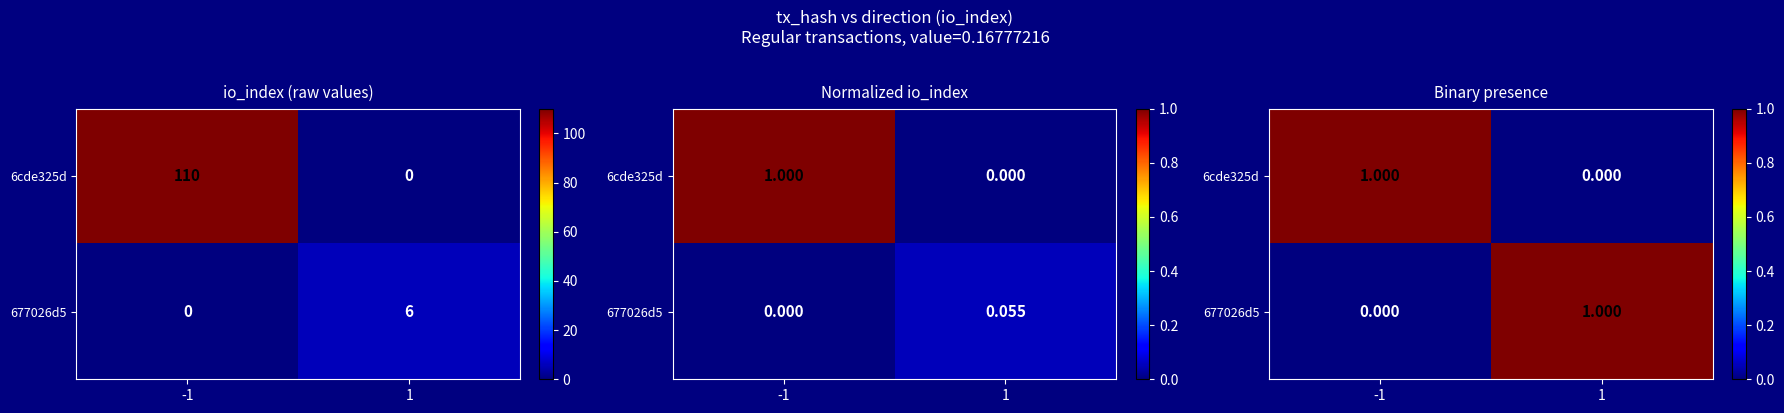

Which series has the largest total across all categories?

6cde325d